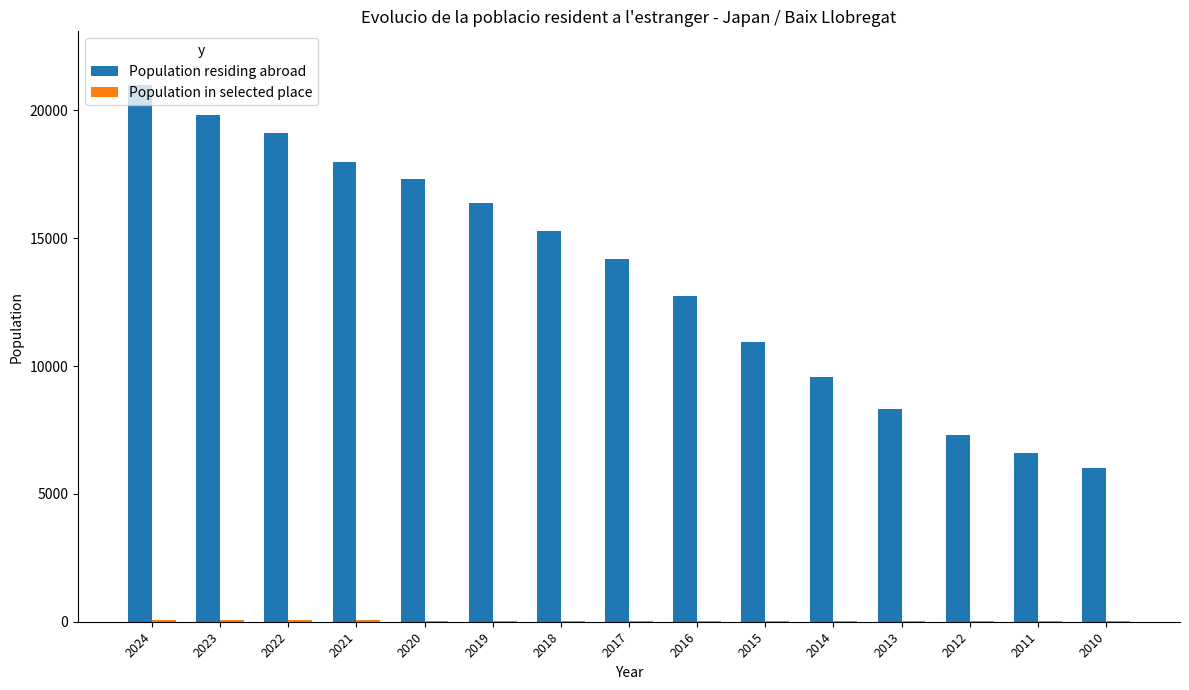

At which category is the sum across all series the highest?

2024